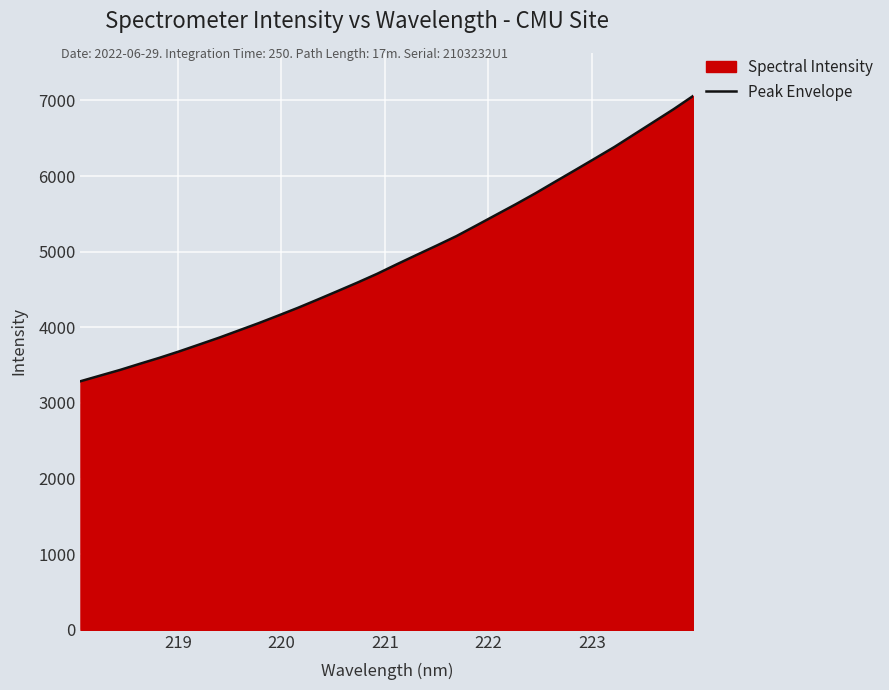

What is the difference between the maximum and minimum values?

3775.8